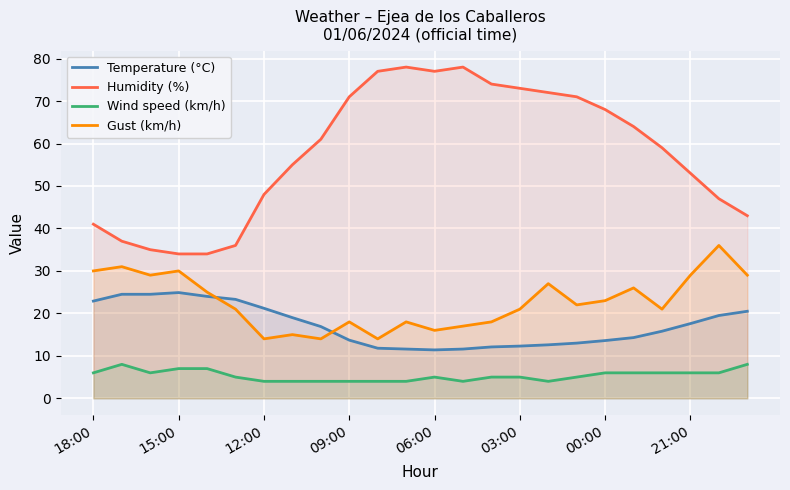

What is the greatest value displayed?

78.0